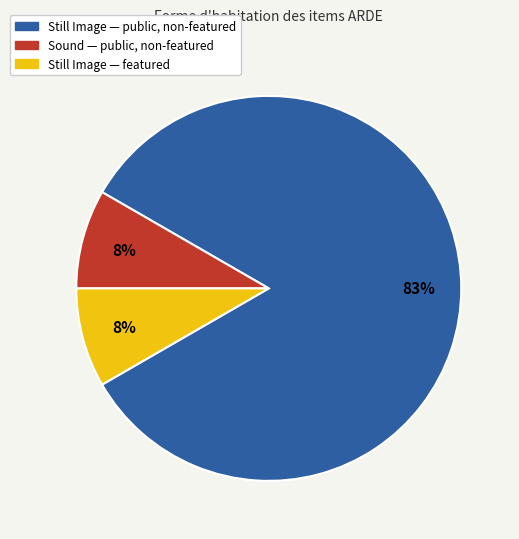

Is there a majority slice in this chart?

Yes